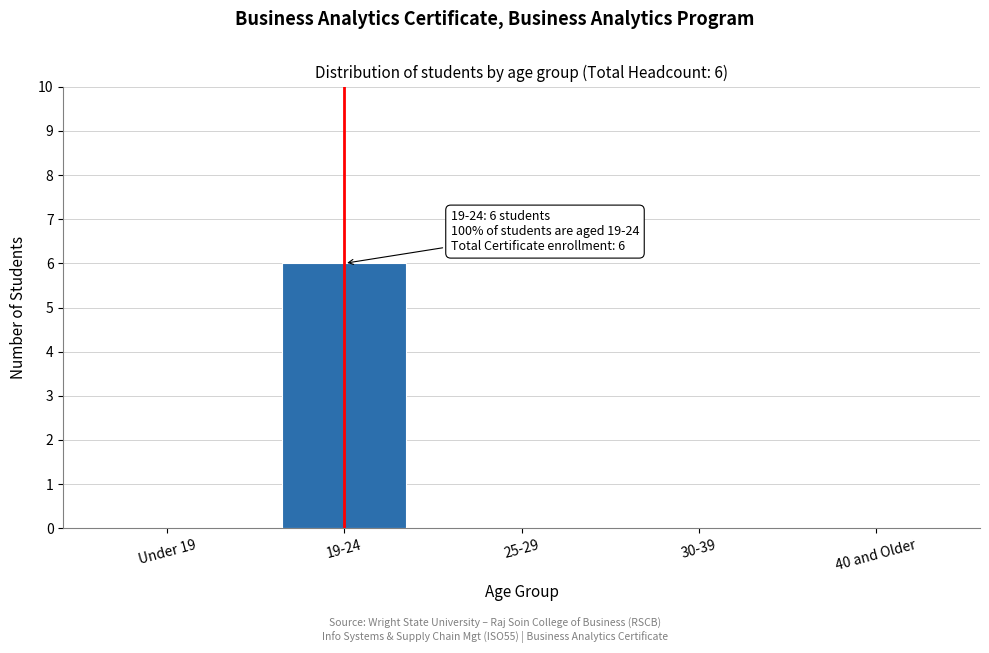

Reading left to right, what are all the values shown in this chart?

Under 19=0	19-24=6	25-29=0	30-39=0	40 and Older=0